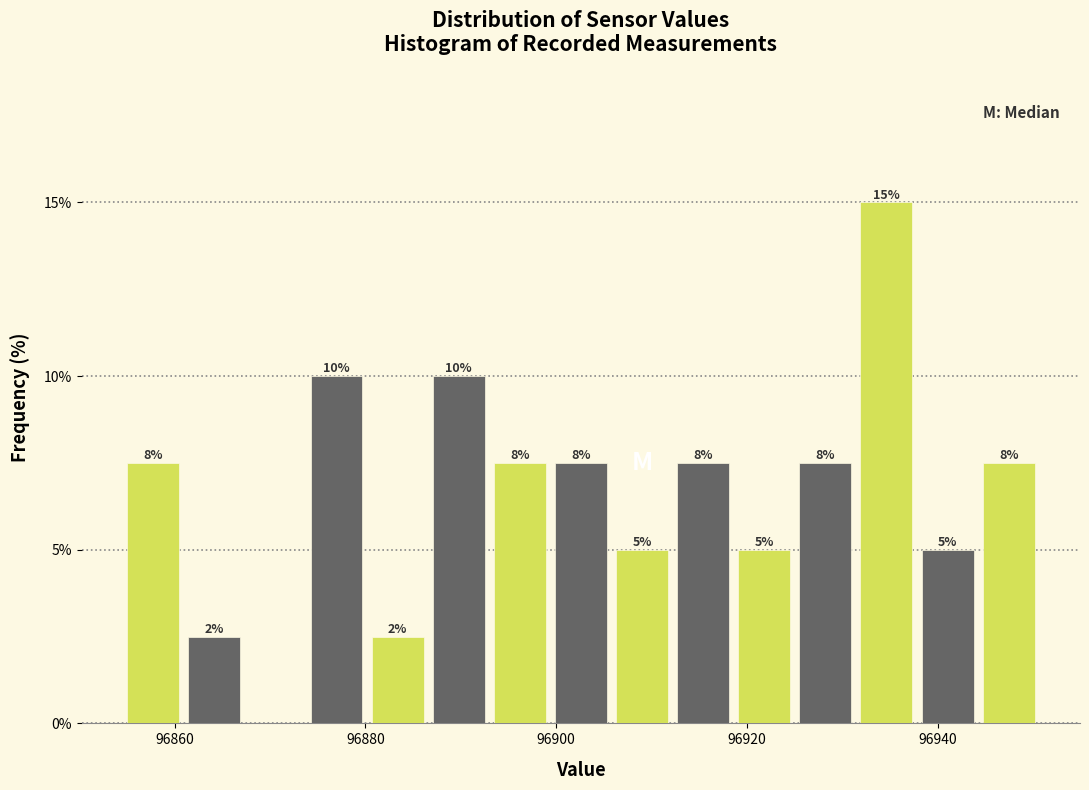

Around what value on the x-axis is the tallest bar? Give the approximate position of its centre, as read against the axis.

96934